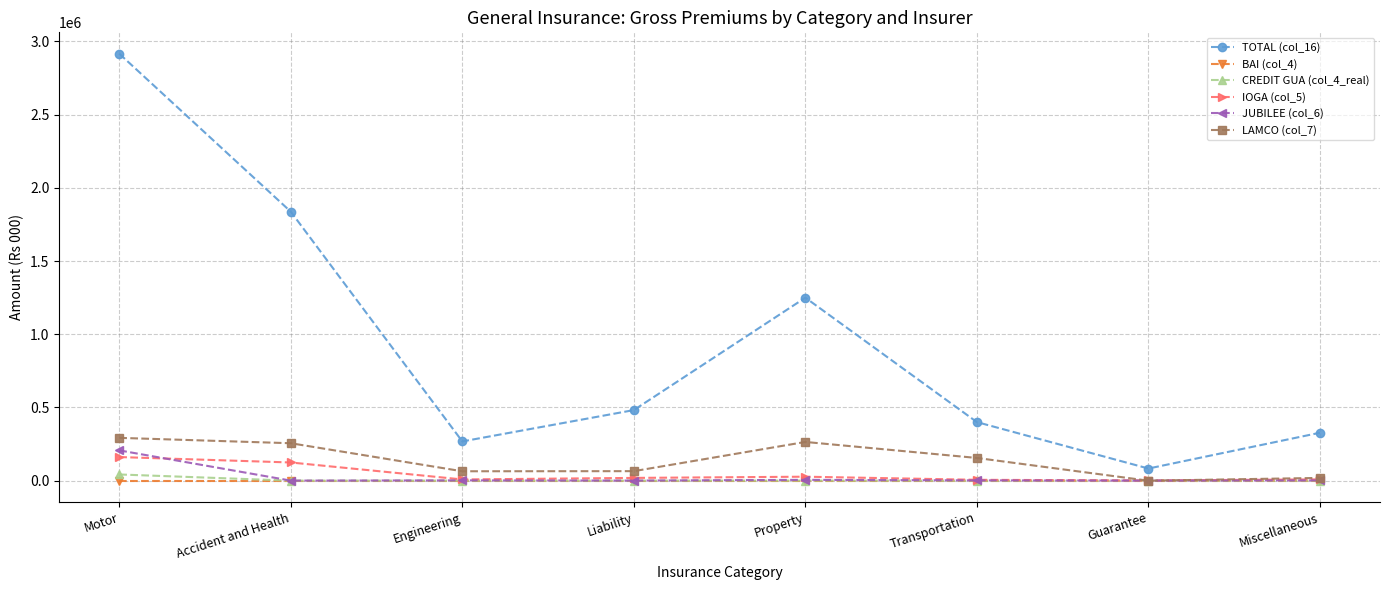

Is it true that IOGA (col_5) equals 8497.0 at Engineering?

True